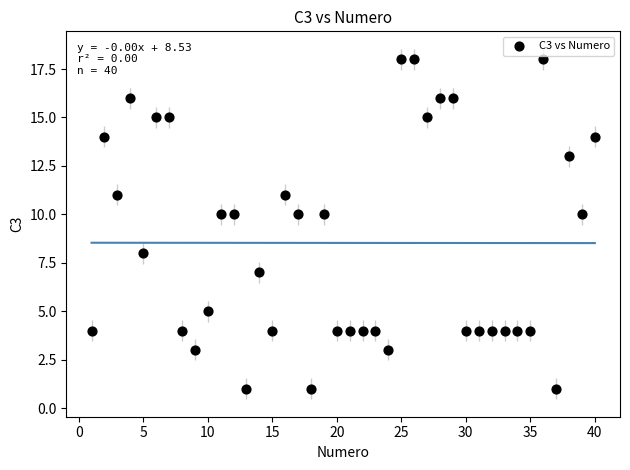

What is the range of X values (max minus min)?

39